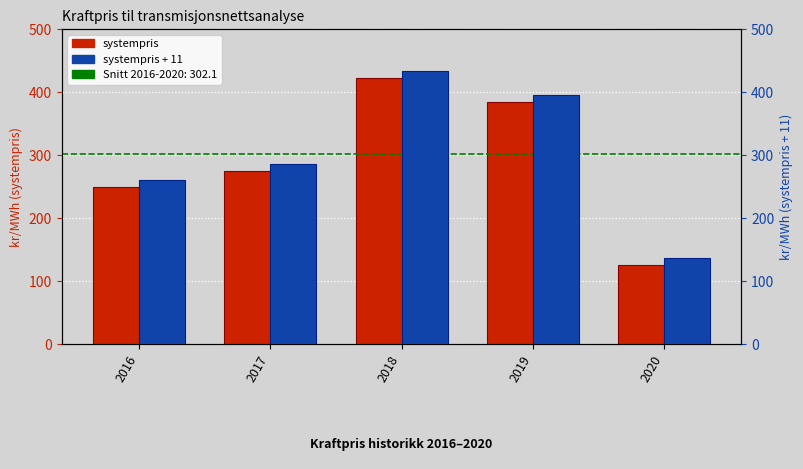

What value does the systempris + 11 series have at 2017?

285.3